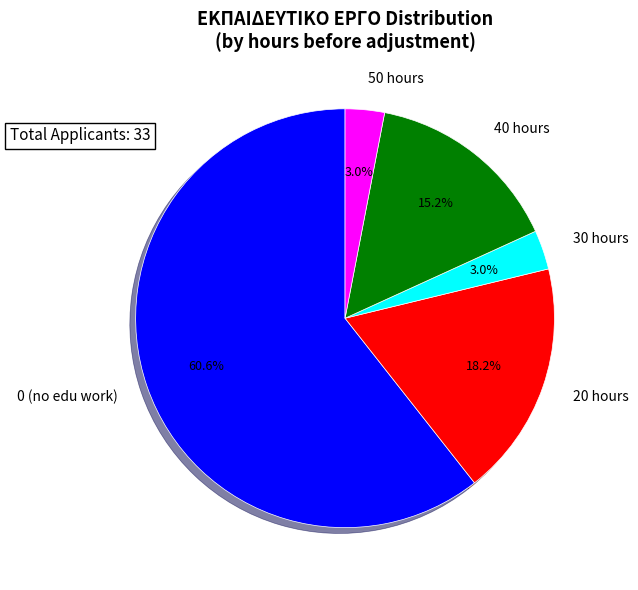

How many segments does this pie chart have?

5